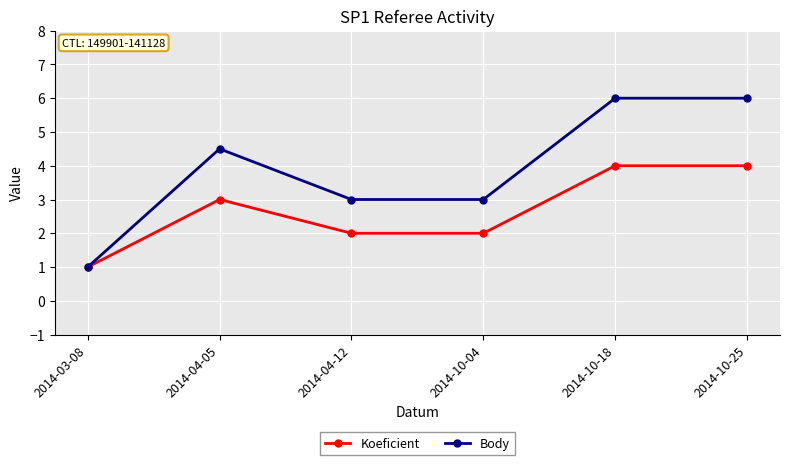

At which label does Body reach its minimum?

2014-03-08